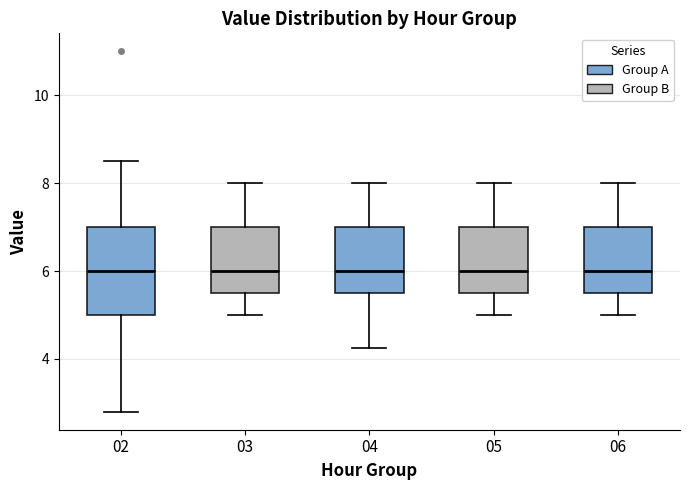

Reading left to right, transcribe this box plot: for each box, give where its median line is, the range the box spans, and where its two whiskers end, as read against the y-axis. The values are not printed on the chart, so give them approximately, as read against the axis.

02: median 6.0, box 5.0 to 7.0, whiskers 2.8 to 8.6
03: median 6.0, box 5.6 to 7.0, whiskers 5.0 to 8.0
04: median 6.0, box 5.6 to 7.0, whiskers 4.2 to 8.0
05: median 6.0, box 5.6 to 7.0, whiskers 5.0 to 8.0
06: median 6.0, box 5.6 to 7.0, whiskers 5.0 to 8.0